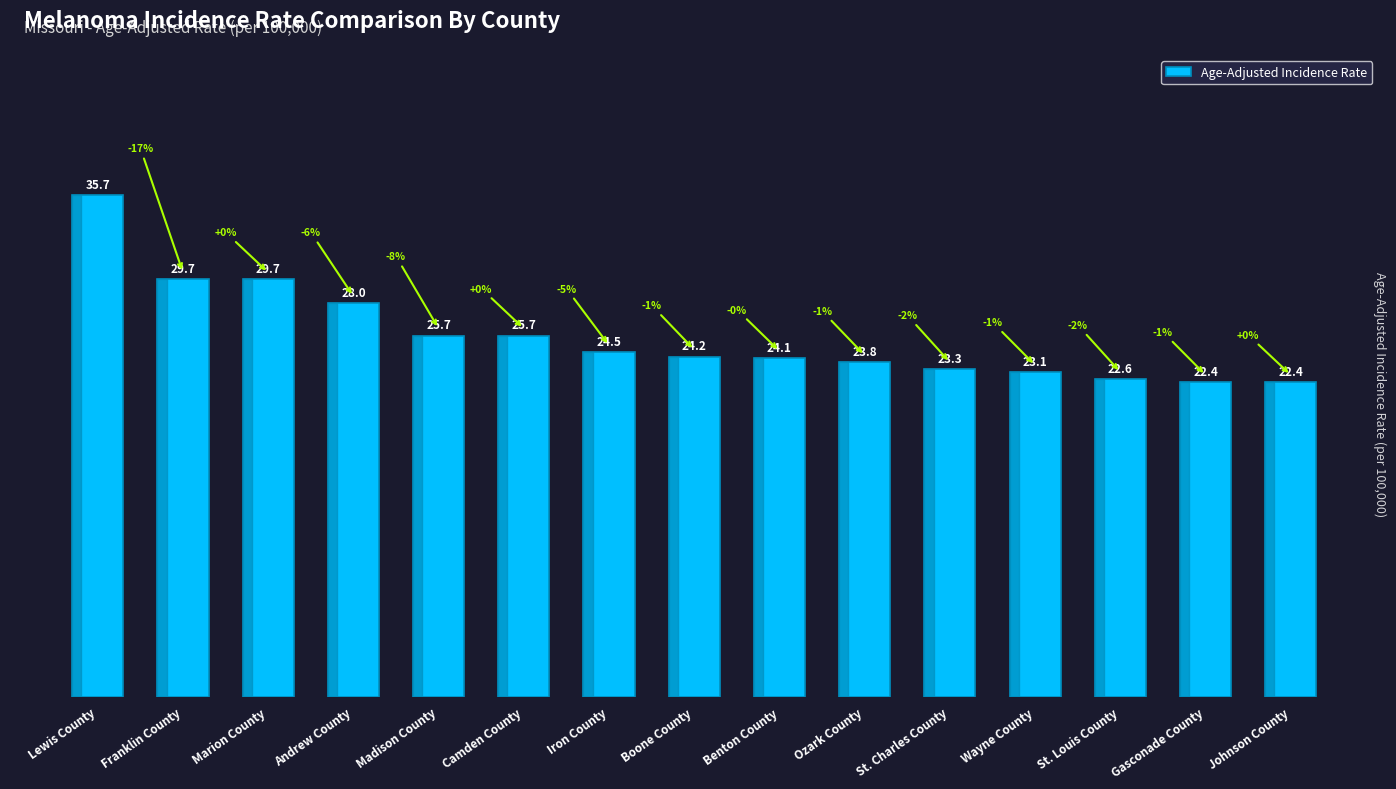

What value does the data have at Lewis County?

35.7